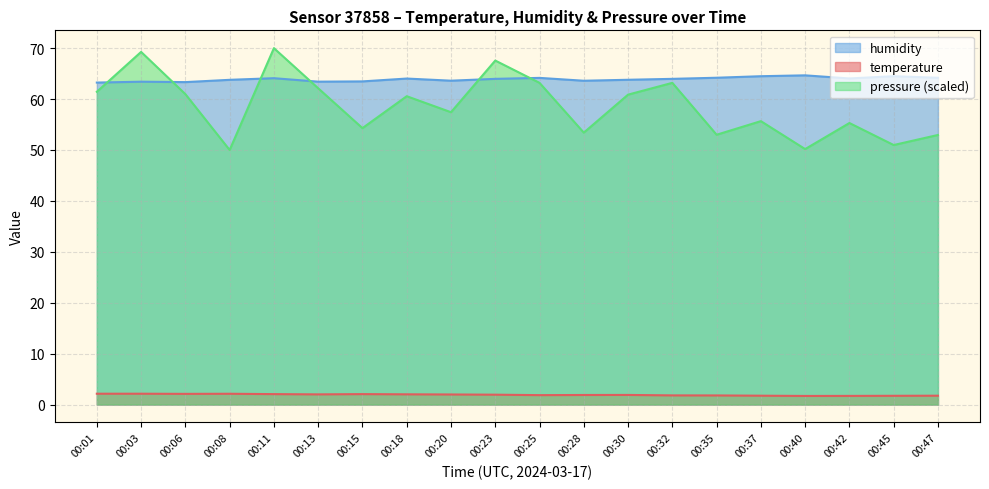

True or false: pressure_norm and humidity intersect in this chart.

True